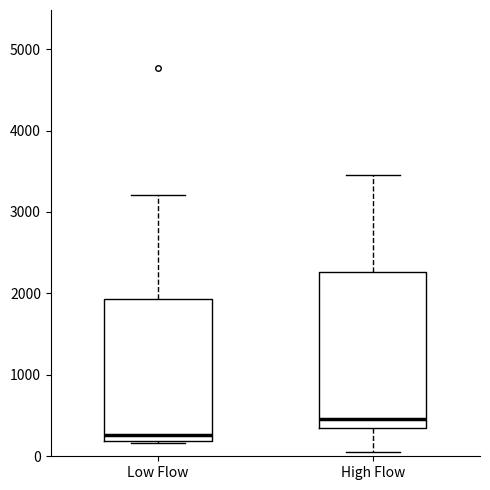

Reading left to right, transcribe this box plot: for each box, give where its median line is, the range the box spans, and where its two whiskers end, as read against the y-axis. The values are not printed on the chart, so give them approximately, as read against the axis.

Low Flow: median 300, box 200 to 1900, whiskers 200 to 3200
High Flow: median 500, box 300 to 2300, whiskers 100 to 3400